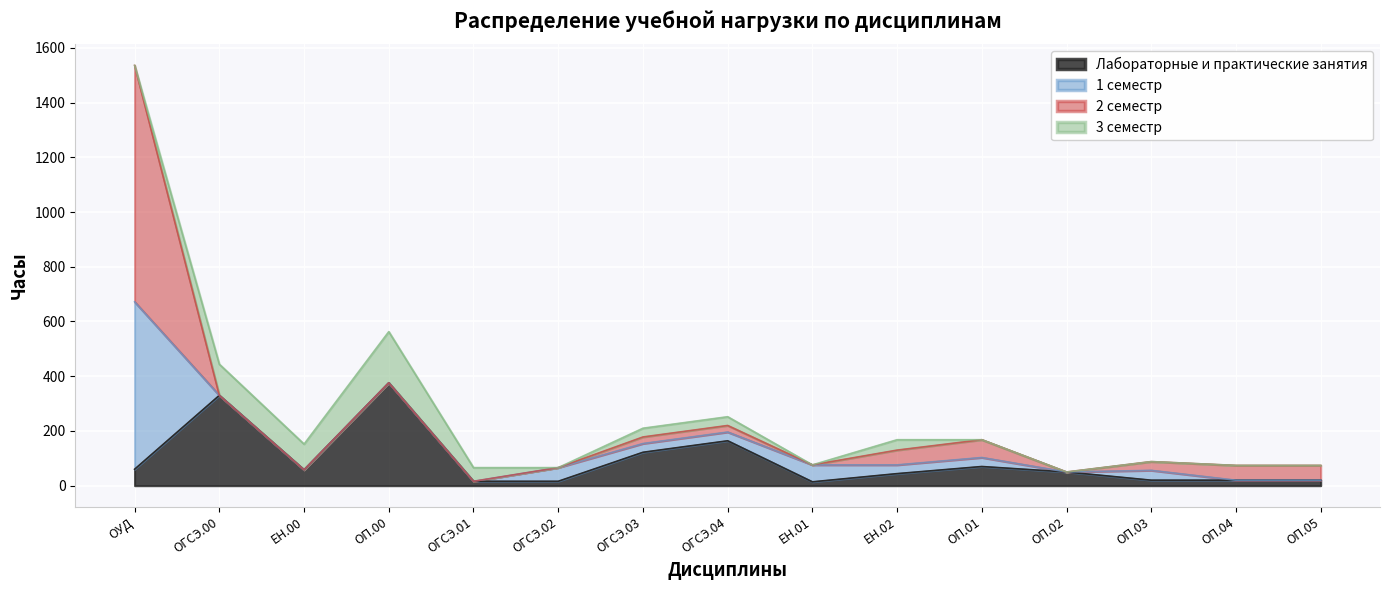

Which series has the widest spread of values?

2 семестр